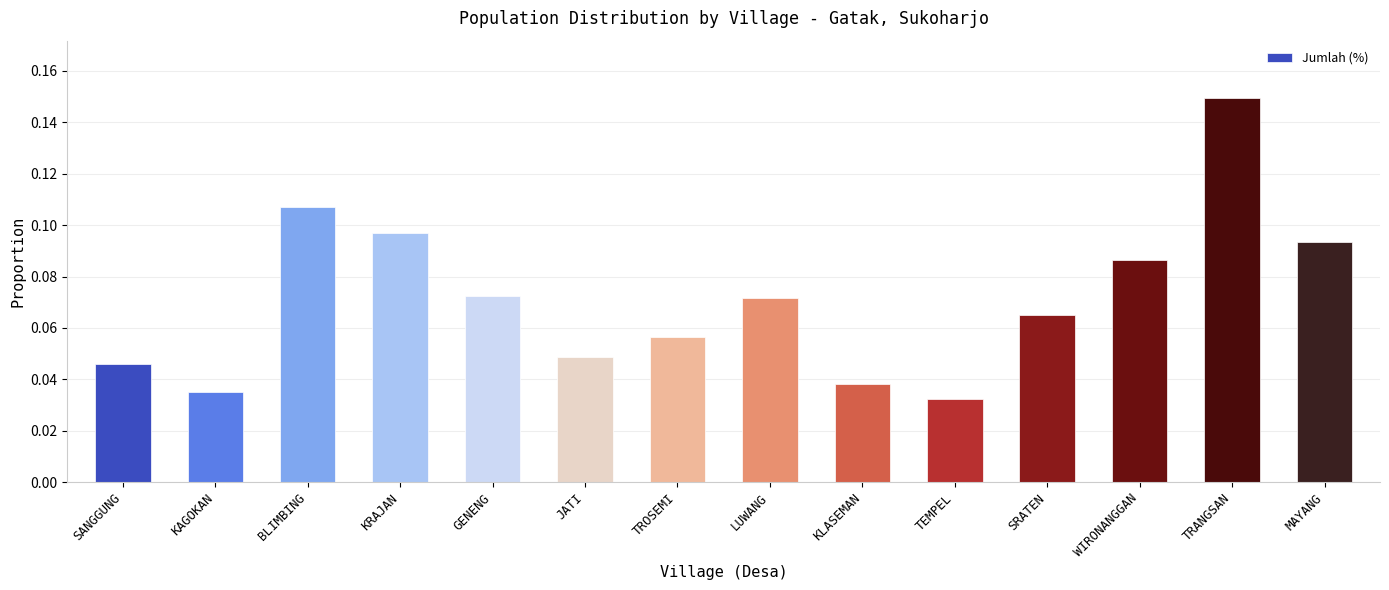

Which has a higher value, KAGOKAN or WIRONANGGAN?

WIRONANGGAN